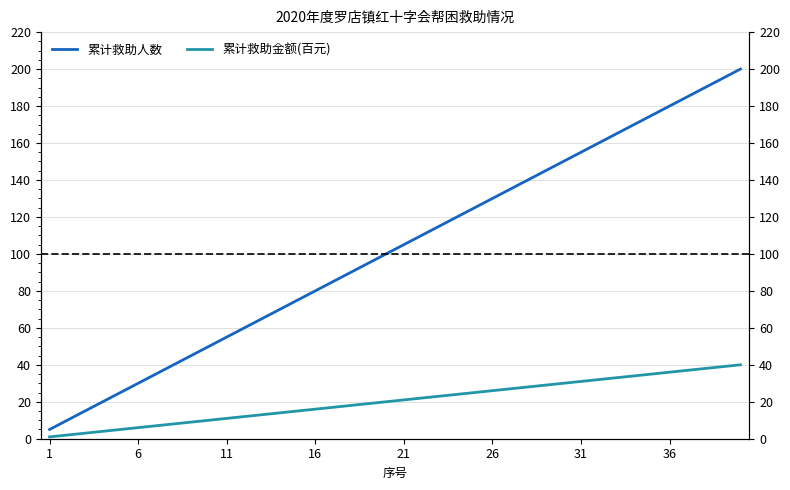

Reading right to left, what are all the values shown in this chart?

累计救助人数: 40	39	38	37	36	35	34	33	32	31	30	29	28	27	26	25	24	23	22	21	20	19	18	17	16	15	14	13	12	11	10	9	8	7	6	5	4	3	2	1
累计救助金额(百元): 200	195	190	185	180	175	170	165	160	155	150	145	140	135	130	125	120	115	110	105	100	95	90	85	80	75	70	65	60	55	50	45	40	35	30	25	20	15	10	5